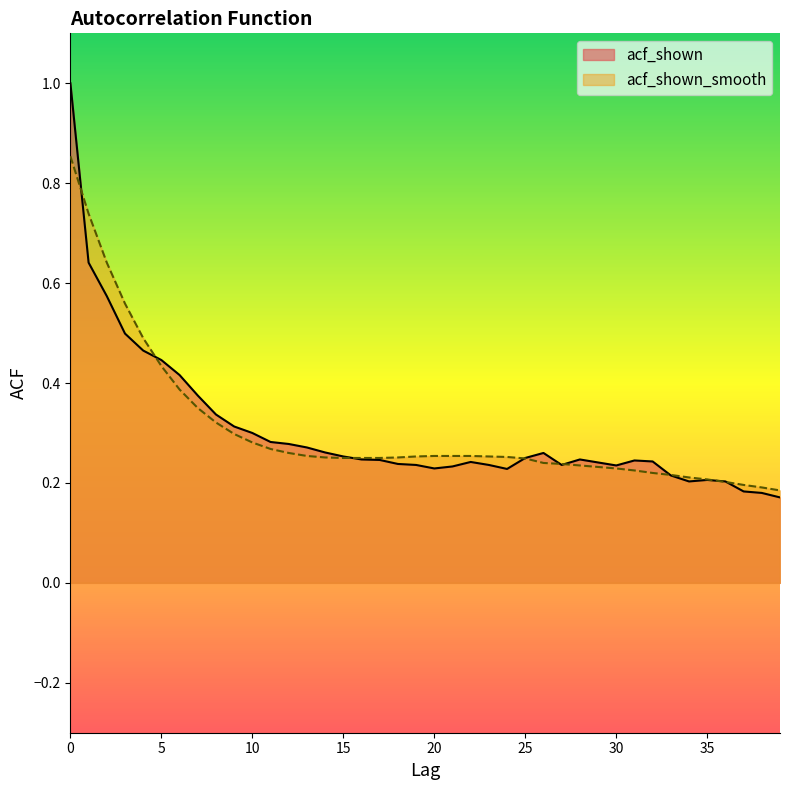

How many times do acf_shown and acf_shown_smooth cross each other?

9